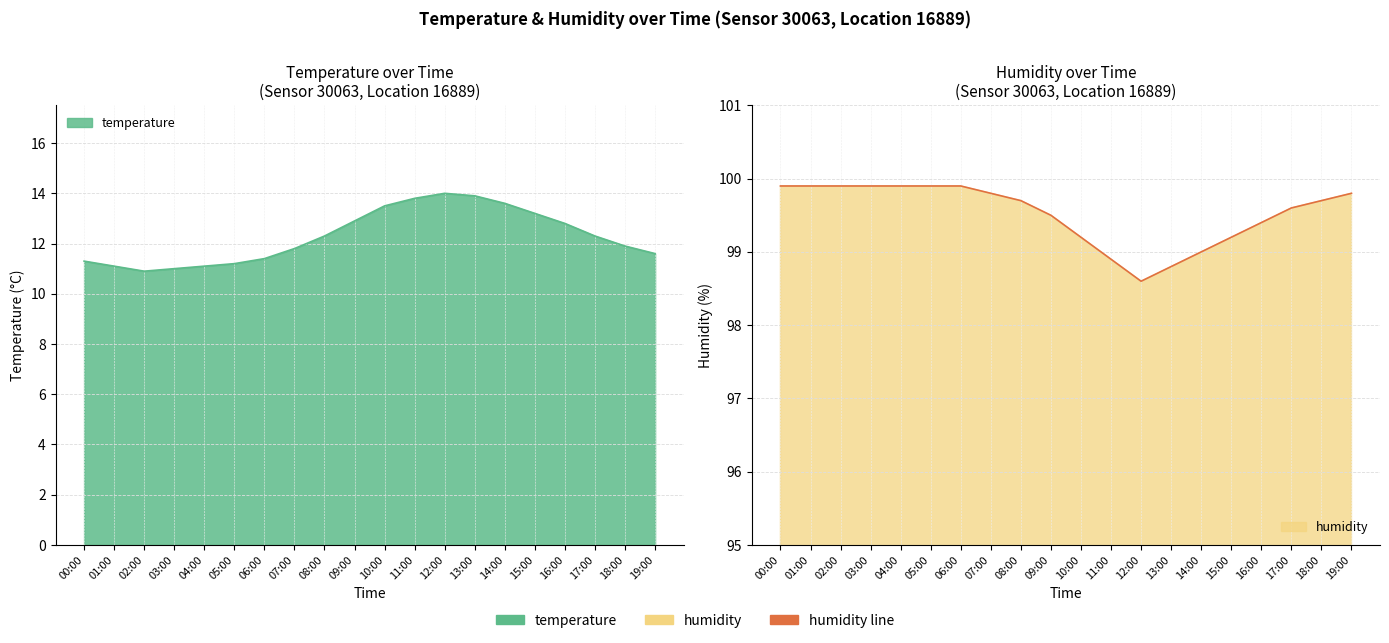

What is the label of the 20th point from the left?

19:00